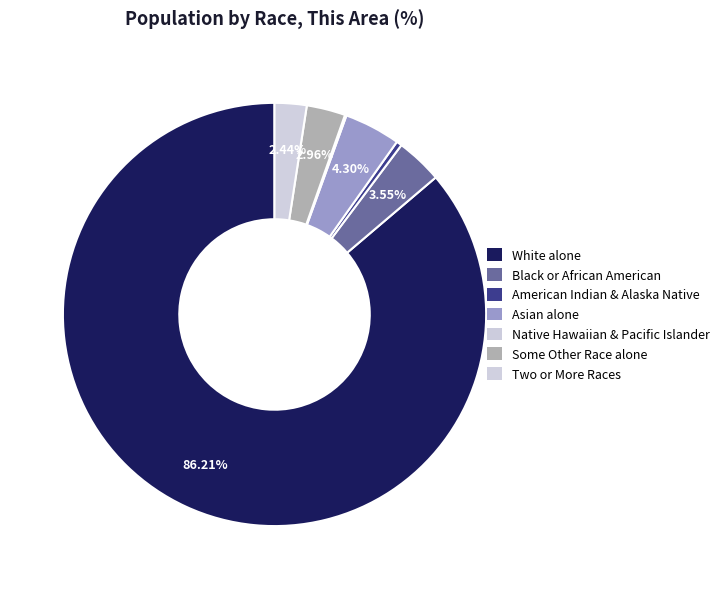

Rank the categories by value from lowest to highest.

Native Hawaiian and Other Pacific, American Indian and Alaska Native, Two or More Races, Some Other Race alone, Black or African American alone, Asian alone, White alone